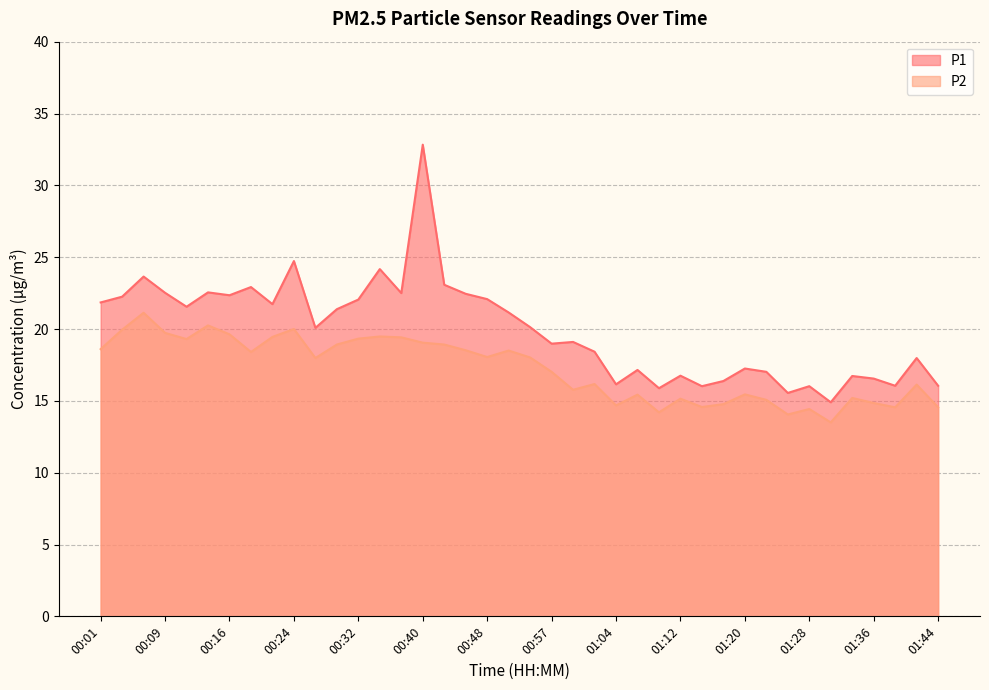

How many lines are shown in the chart?

2